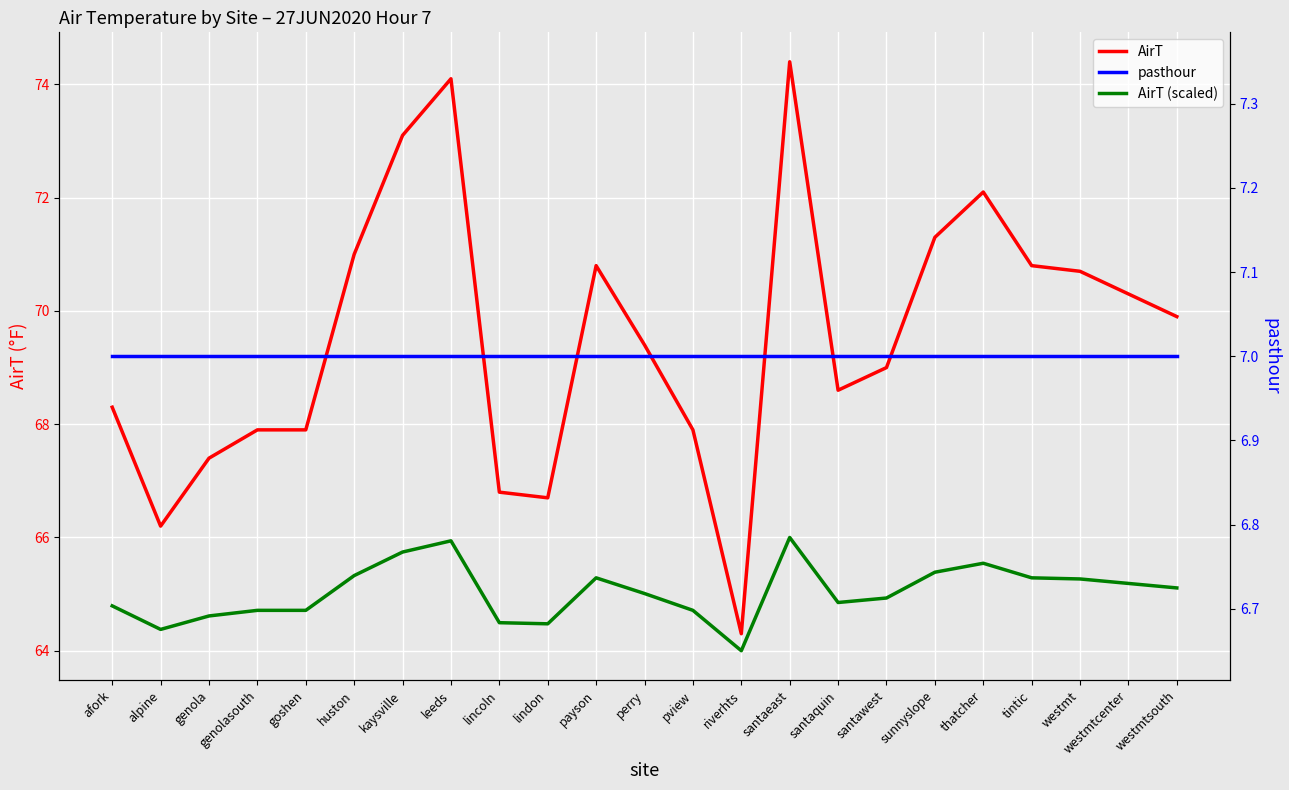

True or false: AirT (scaled) and AirT intersect in this chart.

False